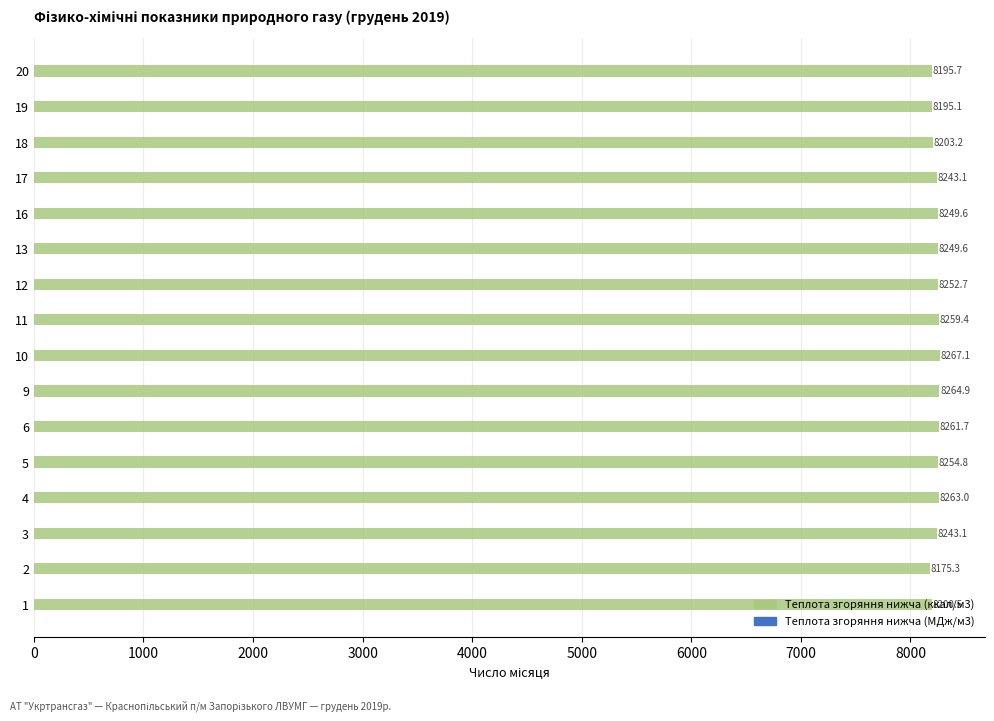

What is the difference between the maximum and second lowest values?

72.1